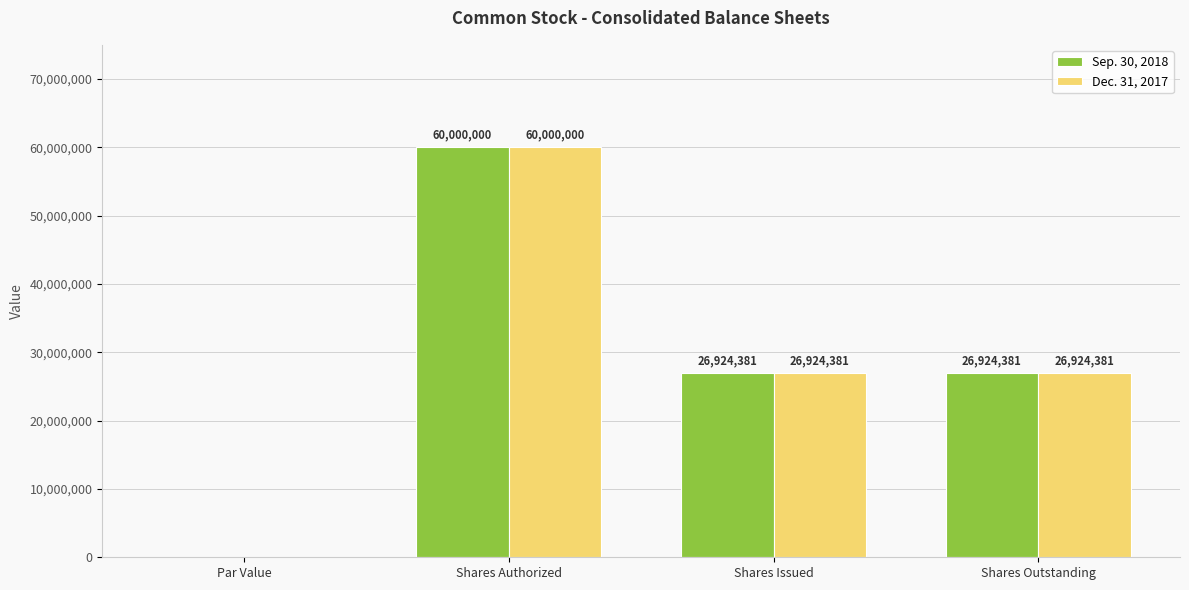

The Dec. 31, 2017 series shows 18519784.2 at Shares Outstanding. True or false?

False